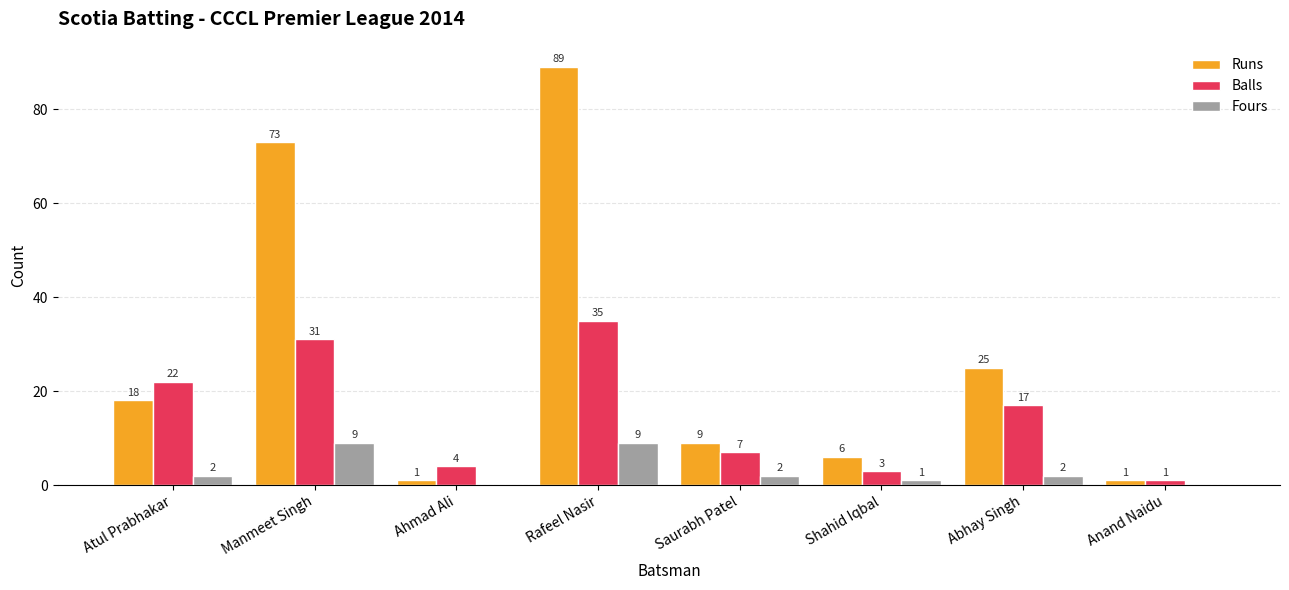

Is it true that Fours equals 1 at Shahid Iqbal?

True